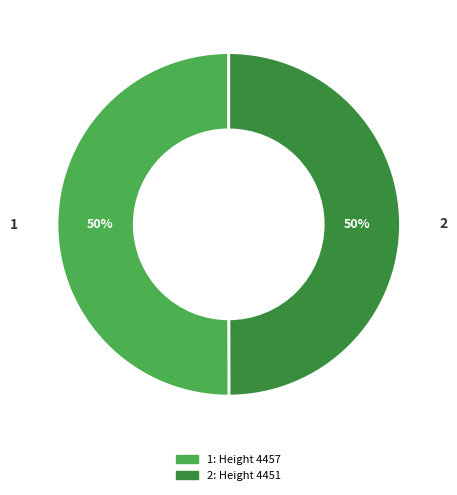

How many slices are in this pie chart?

2